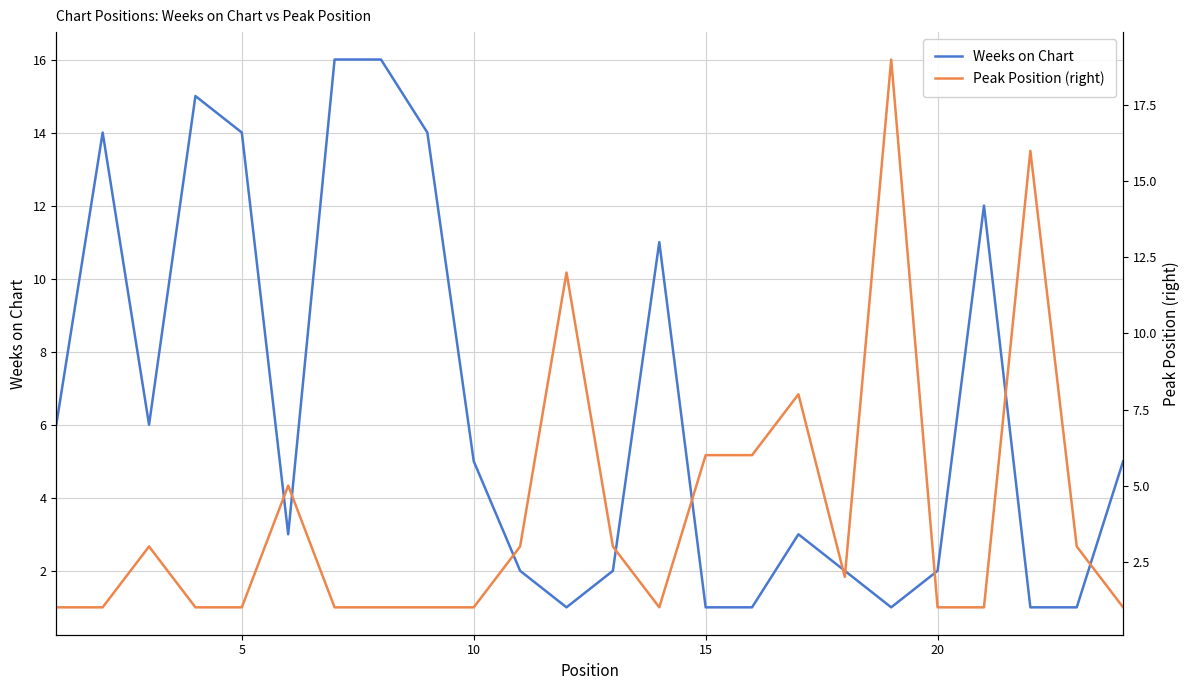

How many values in the Weeks on Chart series exceed 5?

10